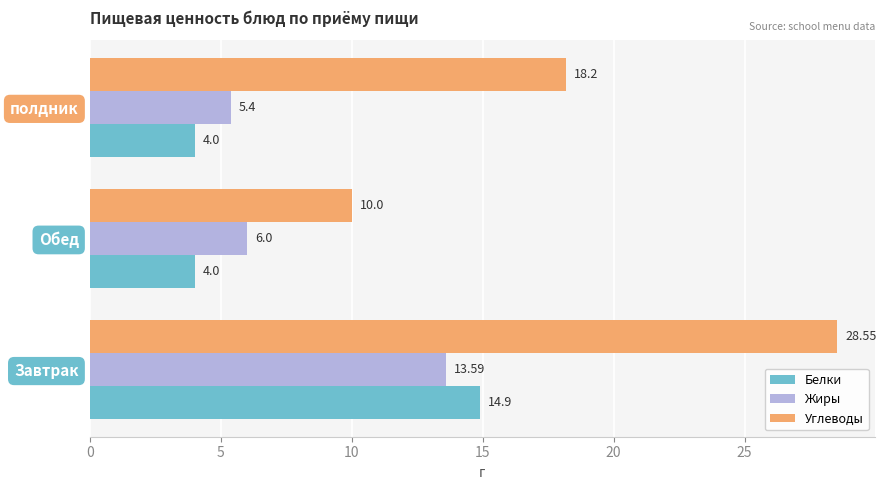

Where is Жиры nearest to the value 9?

Обед